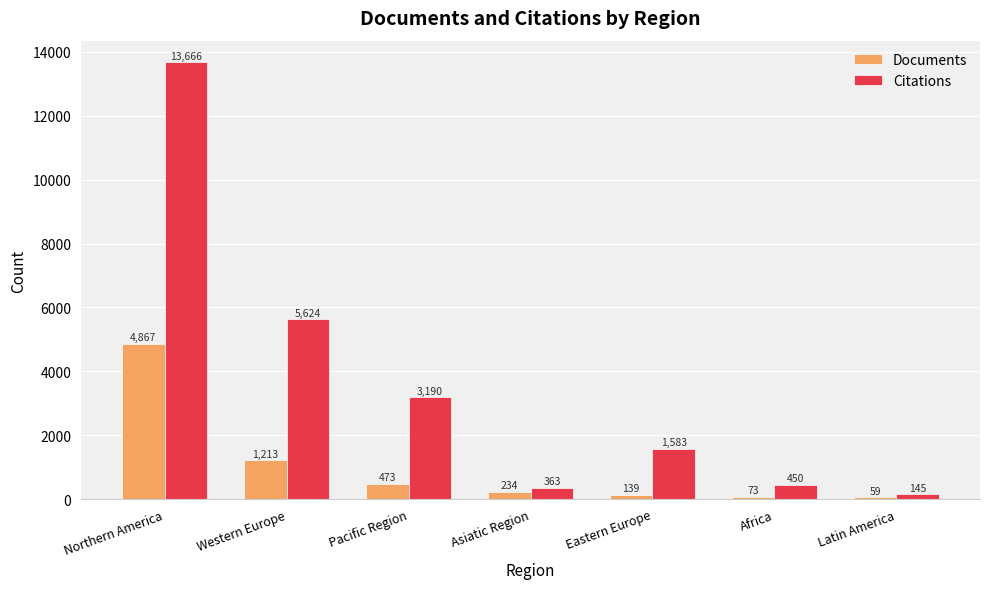

Does the chart contain any negative values?

No